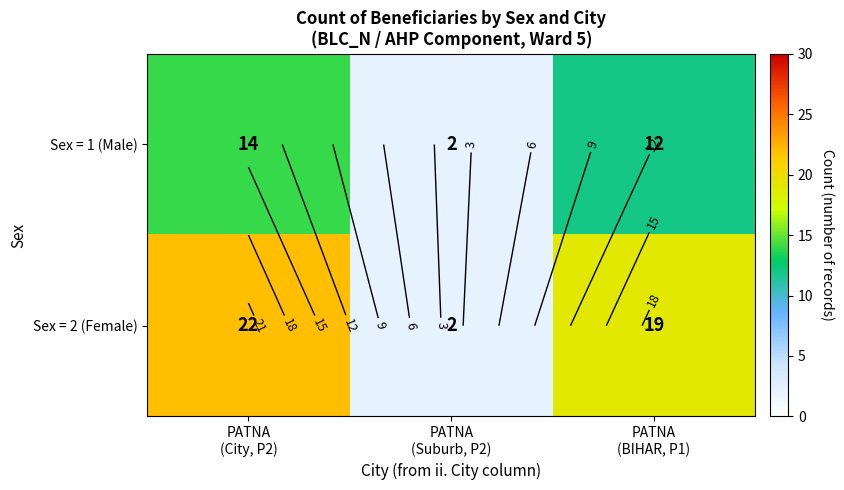

What is the smallest value displayed?

2